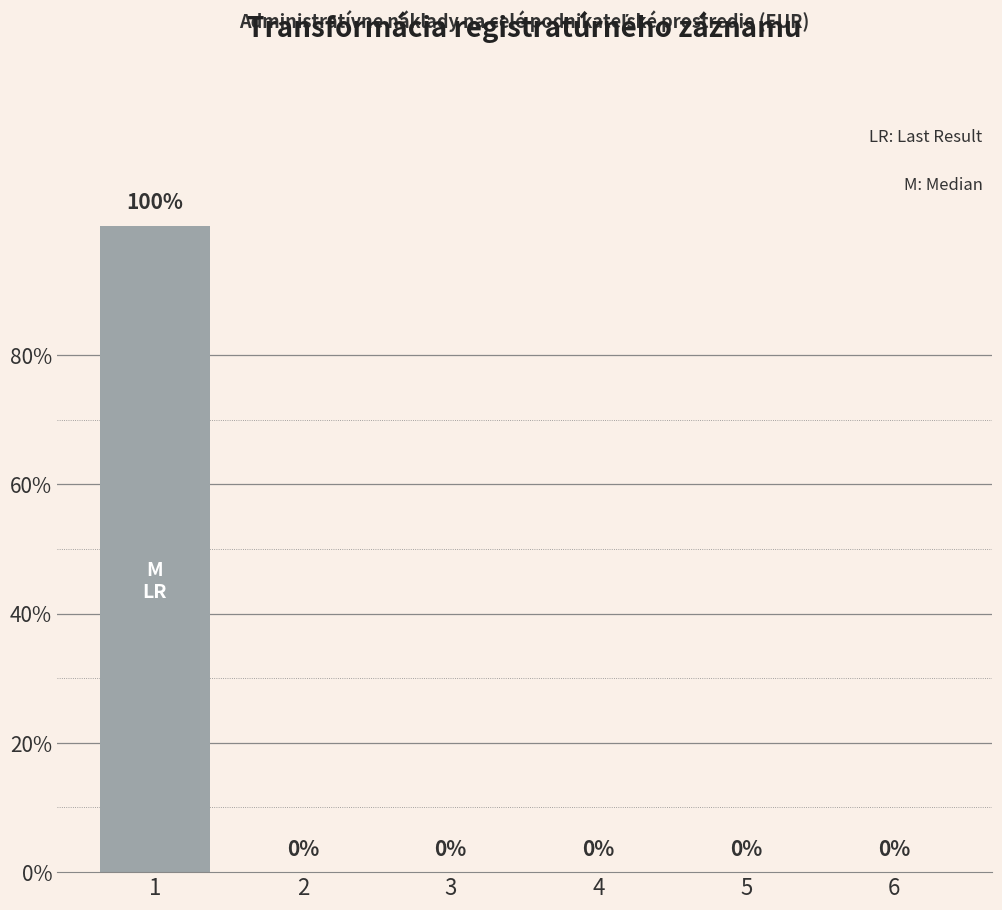

What is the greatest value displayed?

109555.3